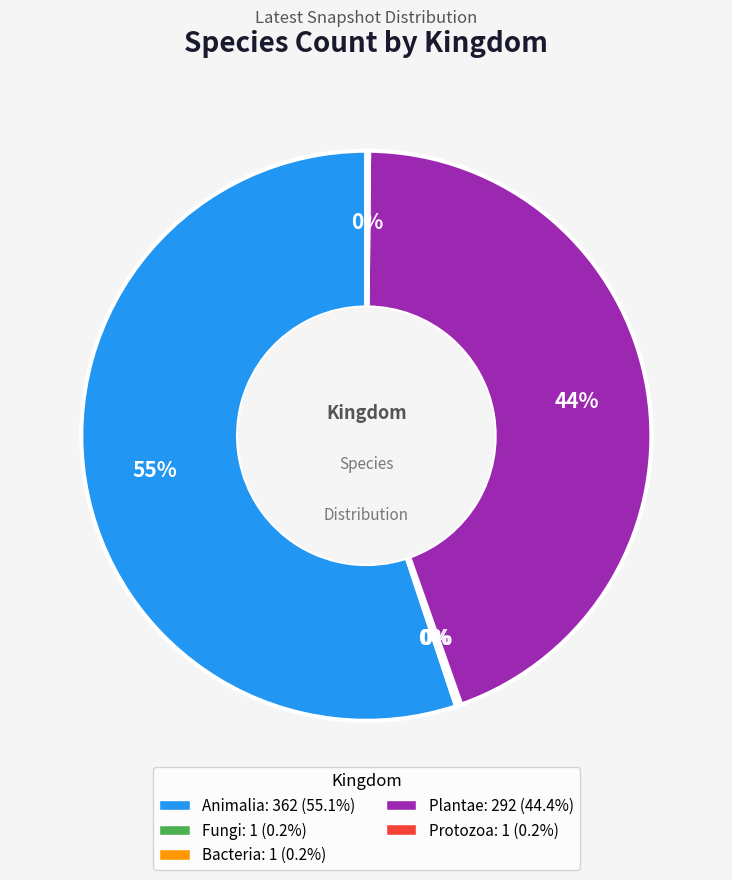

Is there any slice that represents more than half of the pie?

Yes